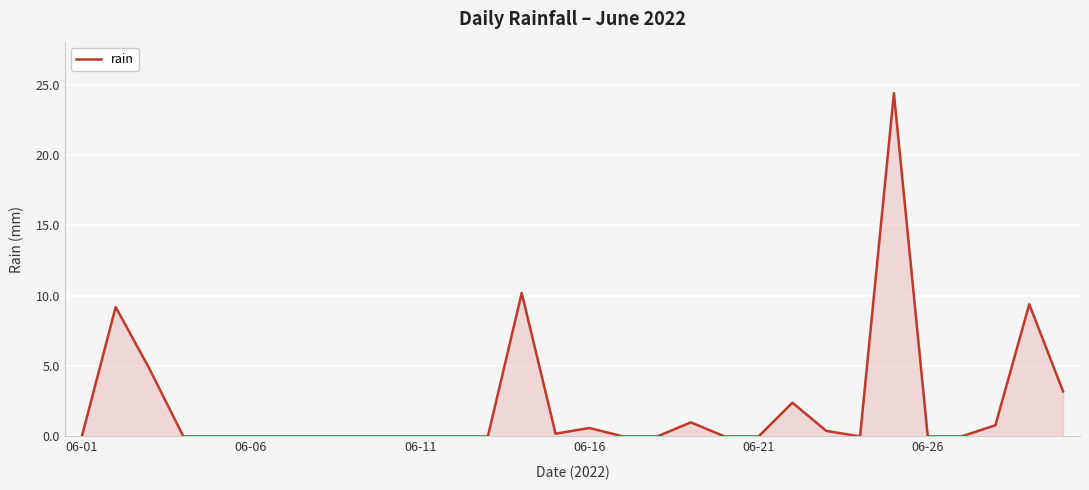

What is the greatest value displayed?

24.4